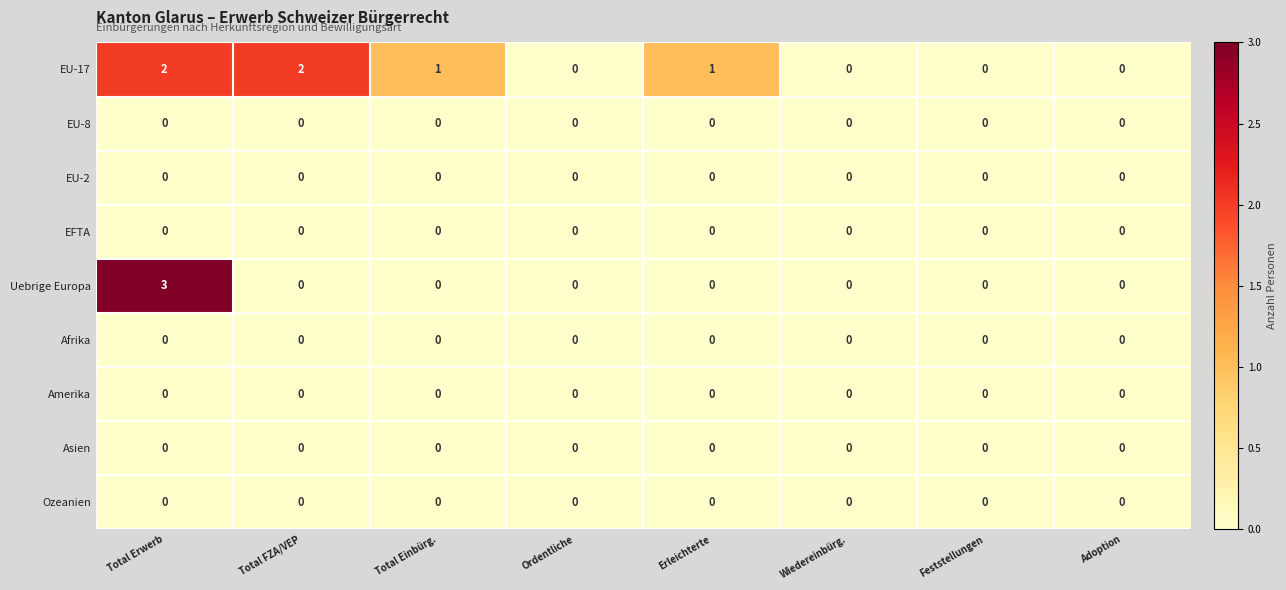

At which category is the sum across all series the highest?

Total Erwerb